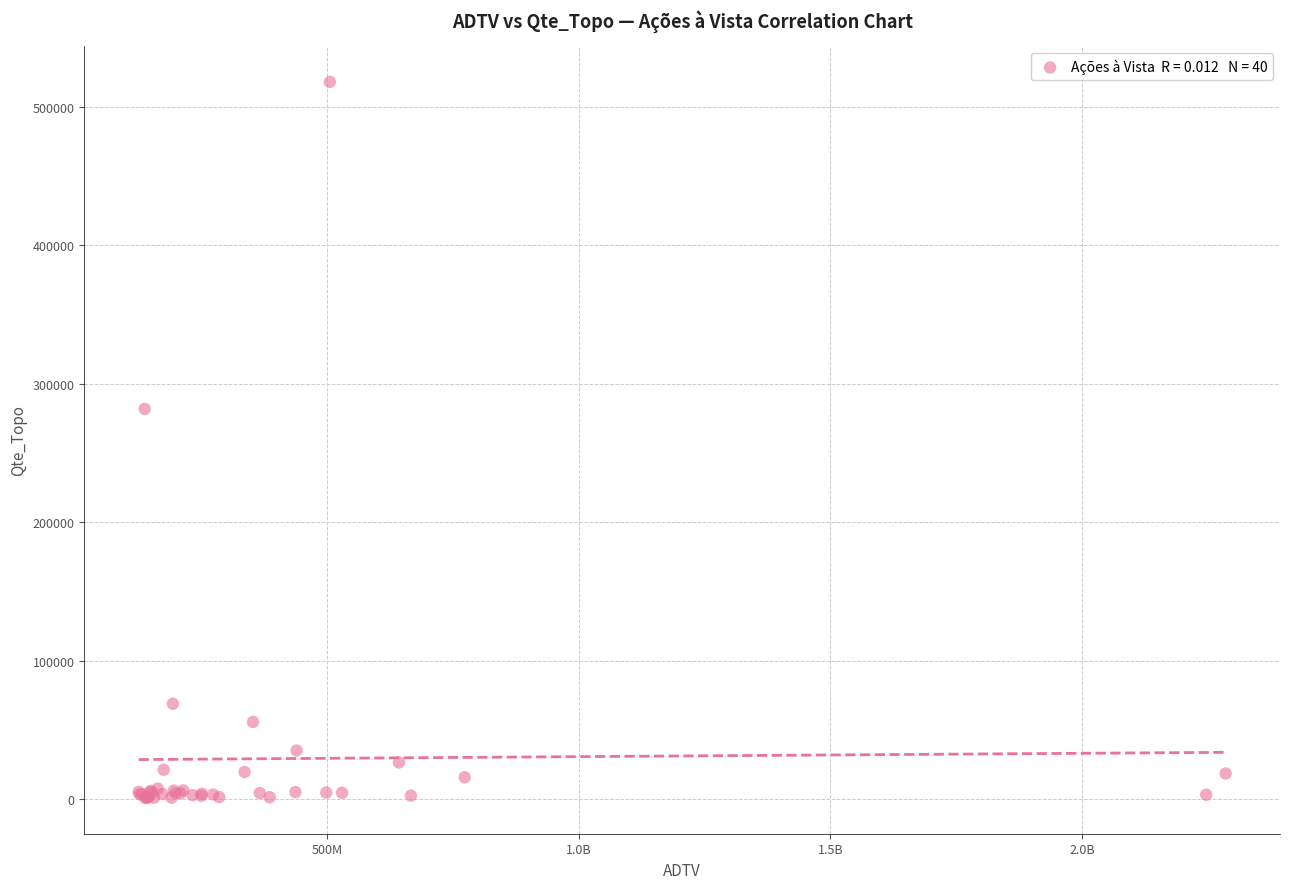

What Y value in the scatter plot is closest to 259407?

281826.8